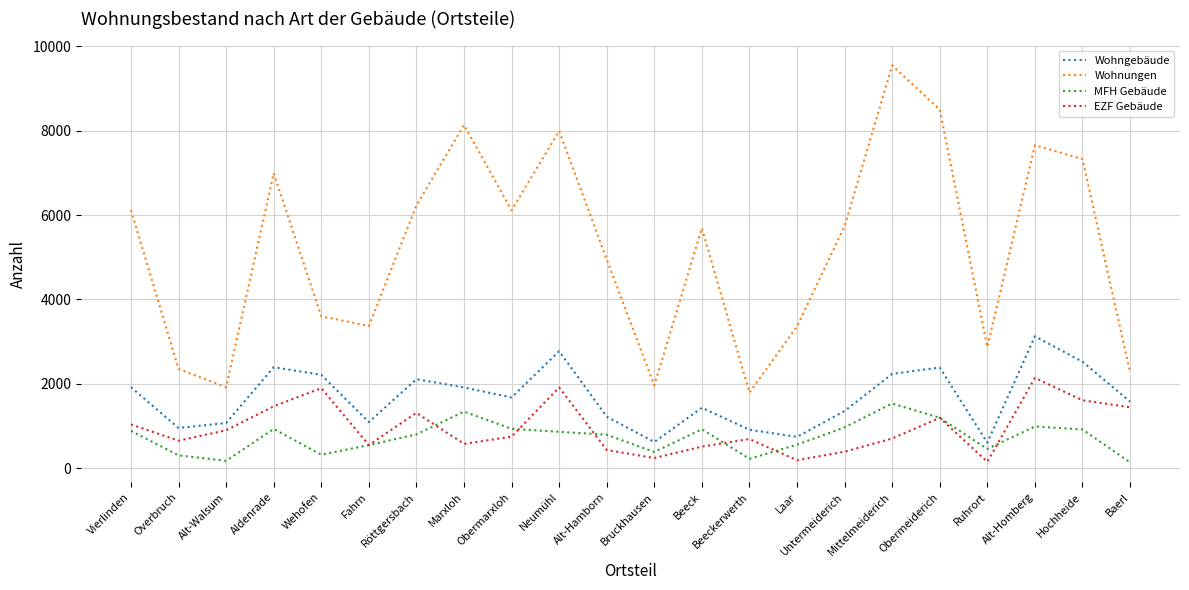

Is it true that MFH Gebäude equals 986 at Alt-Homberg?

True